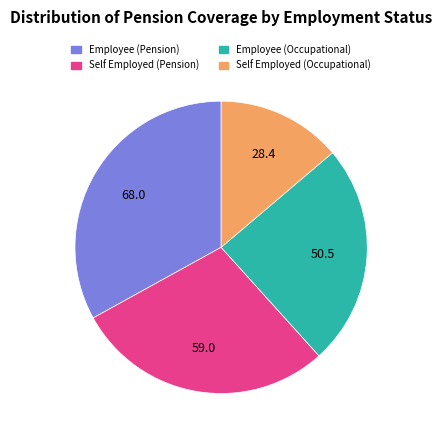

Is there any slice that represents more than half of the pie?

No